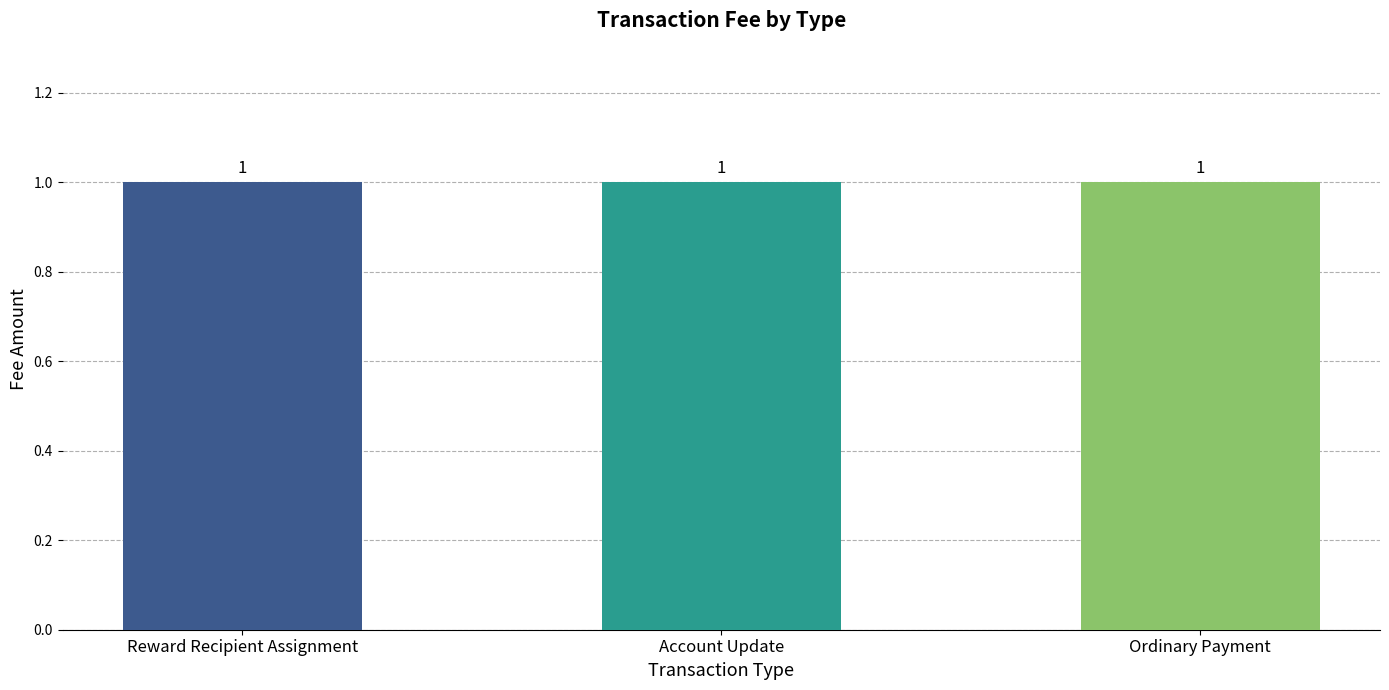

At which label does Fee reach its peak?

Reward Recipient Assignment